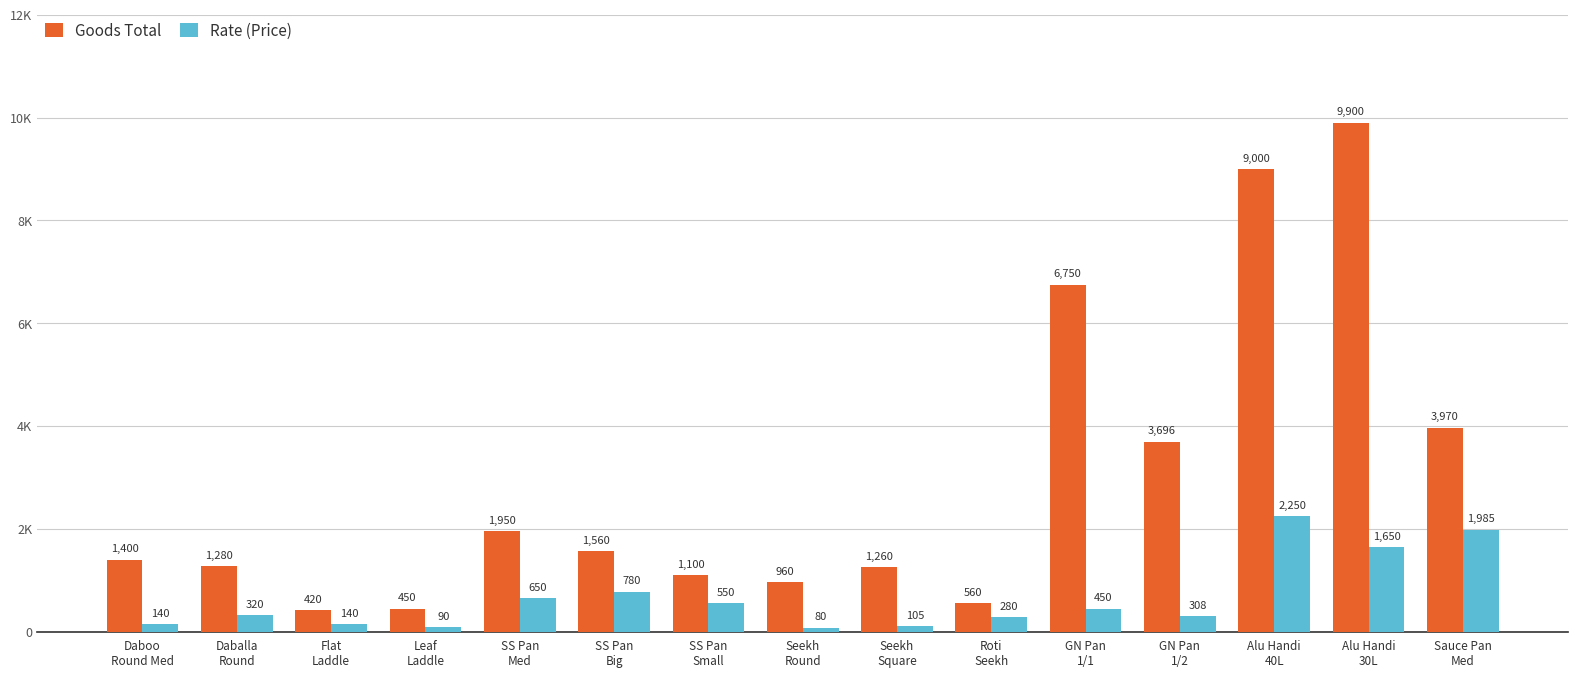

What is the greatest value displayed?

9900